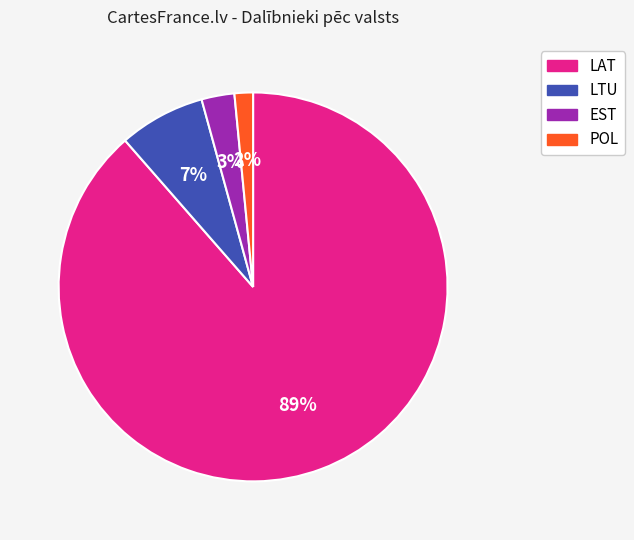

The POL slice represents 2% of the pie. True or false?

True